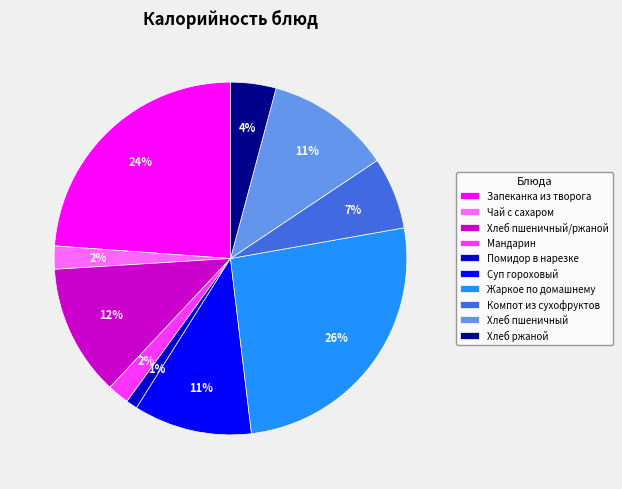

What is the smallest slice in the pie chart?

Помидор в нарезке